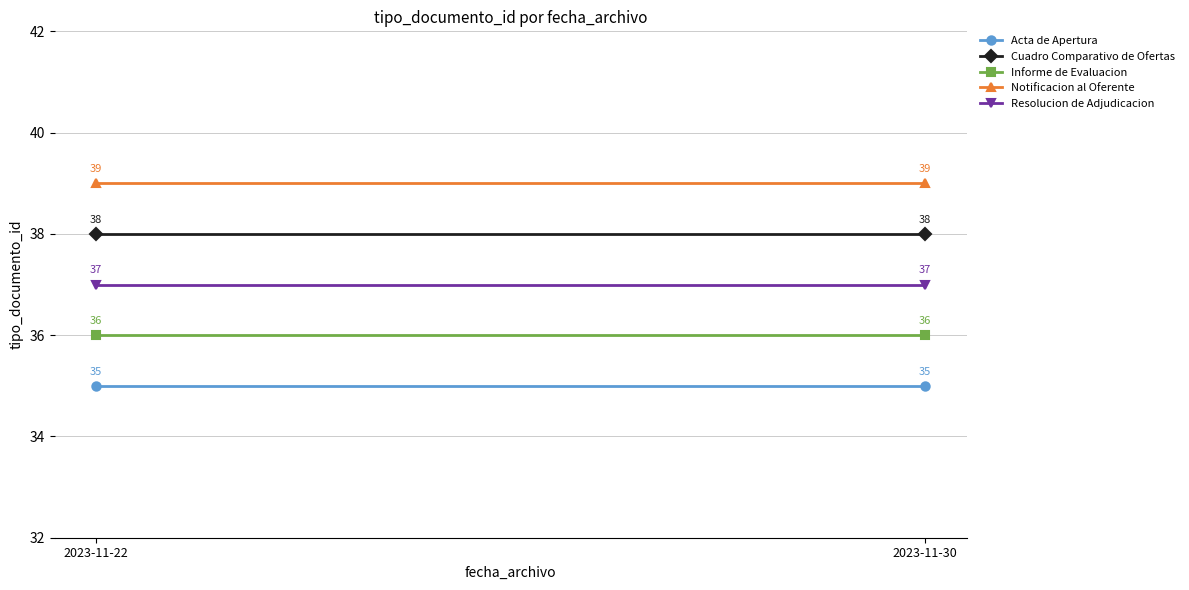

What is the value of the Acta de Apertura point at the 2nd from the left?

35